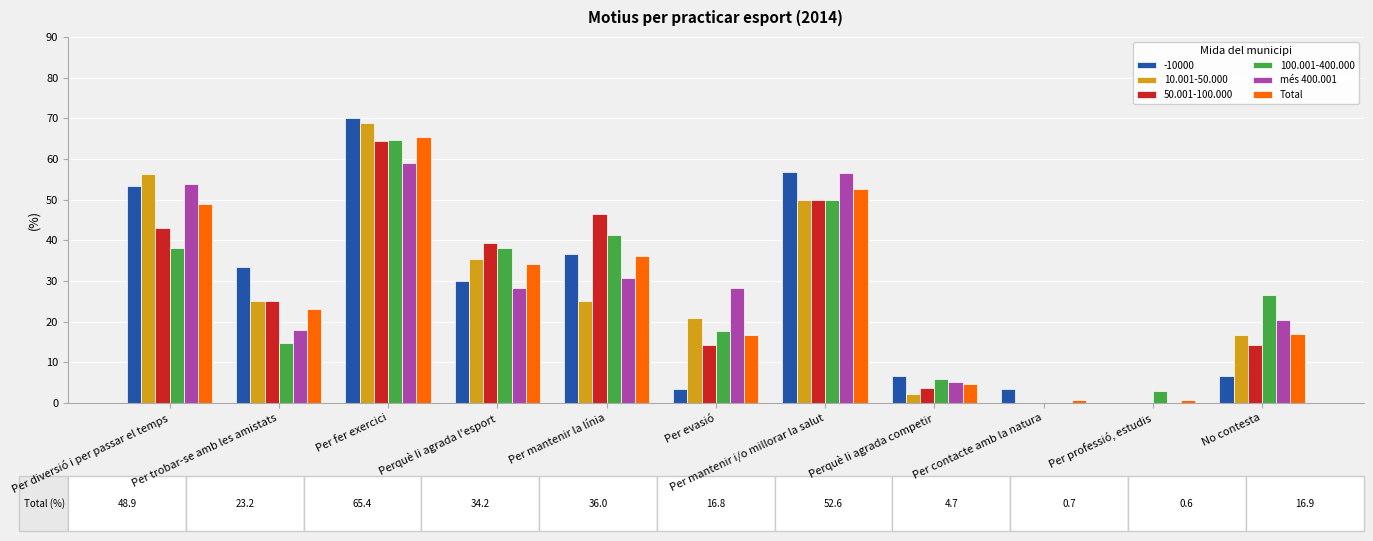

True or false: 10.001-50.000 has a value of 0.0 at Per professió, estudis.

True